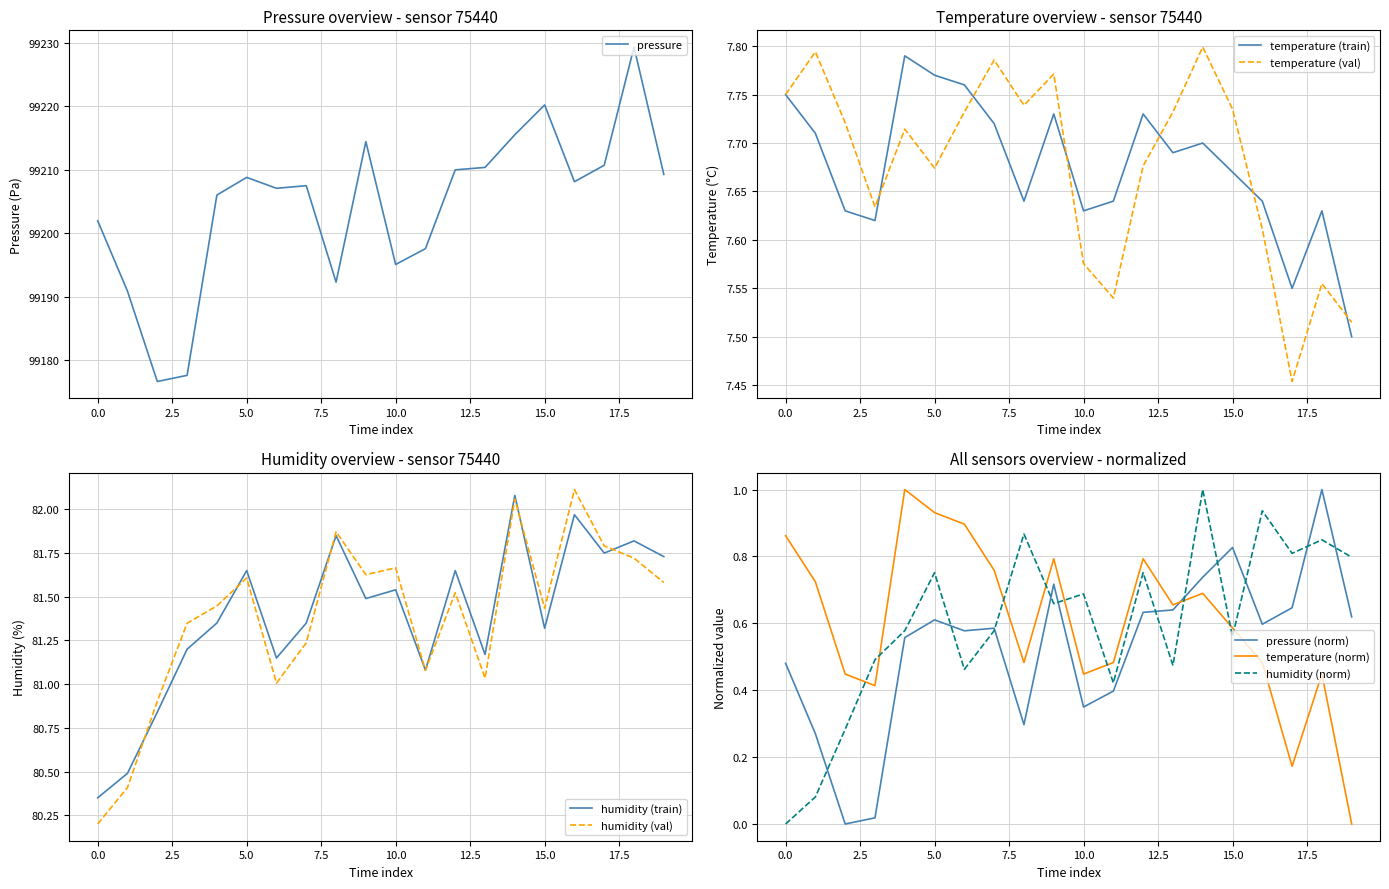

True or false: humidity has more than 1 interior local peaks.

True